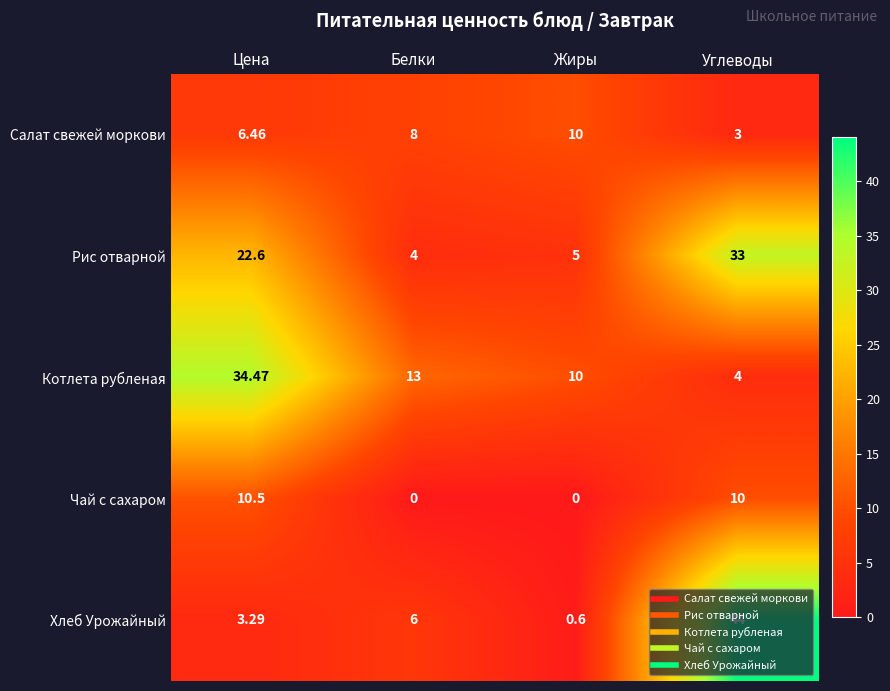

What is the total value across all series at Цена?

77.3